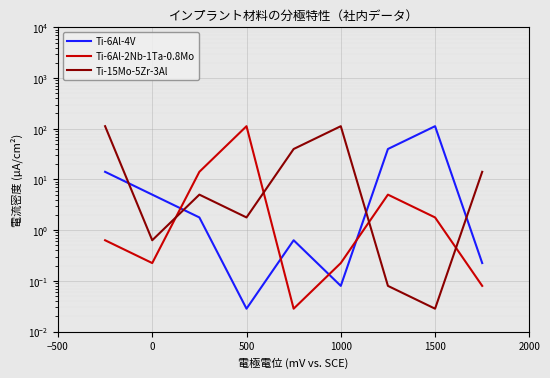

Count the number of categories in the chart.

9